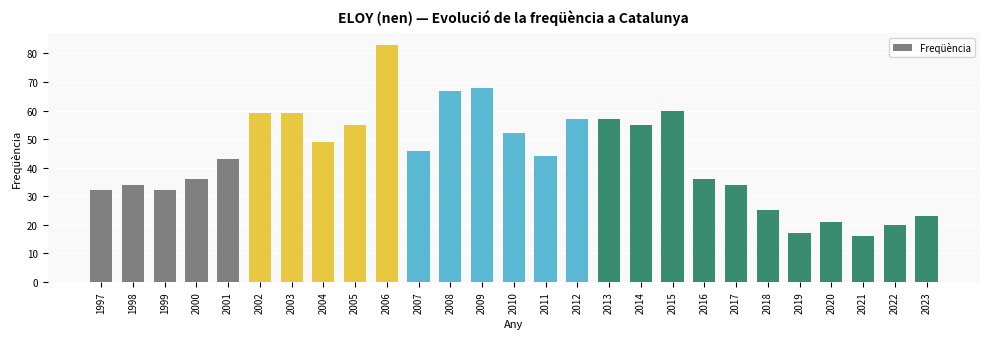

Which has a higher value, 2017 or 2010?

2010